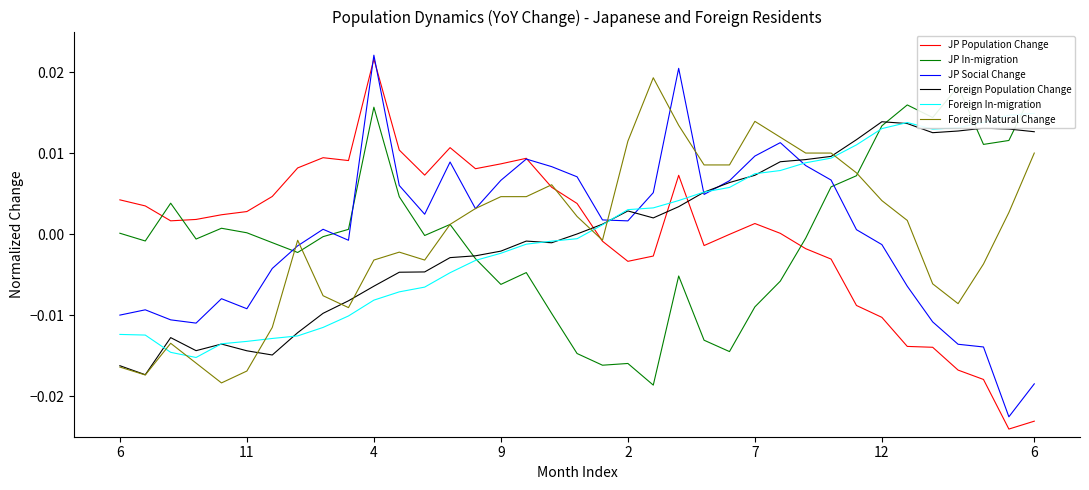

The JP Population Change series shows 0.0 at 7. True or false?

True